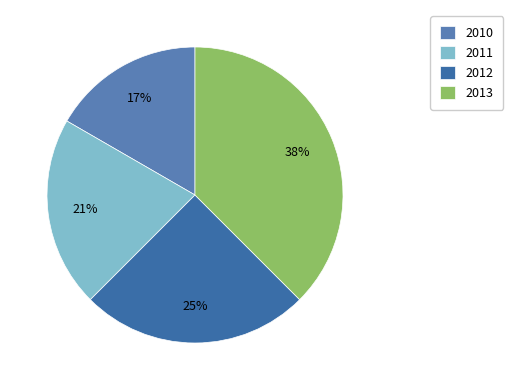

Combined, what portion of the pie is 2011 and 2010?

37.5%